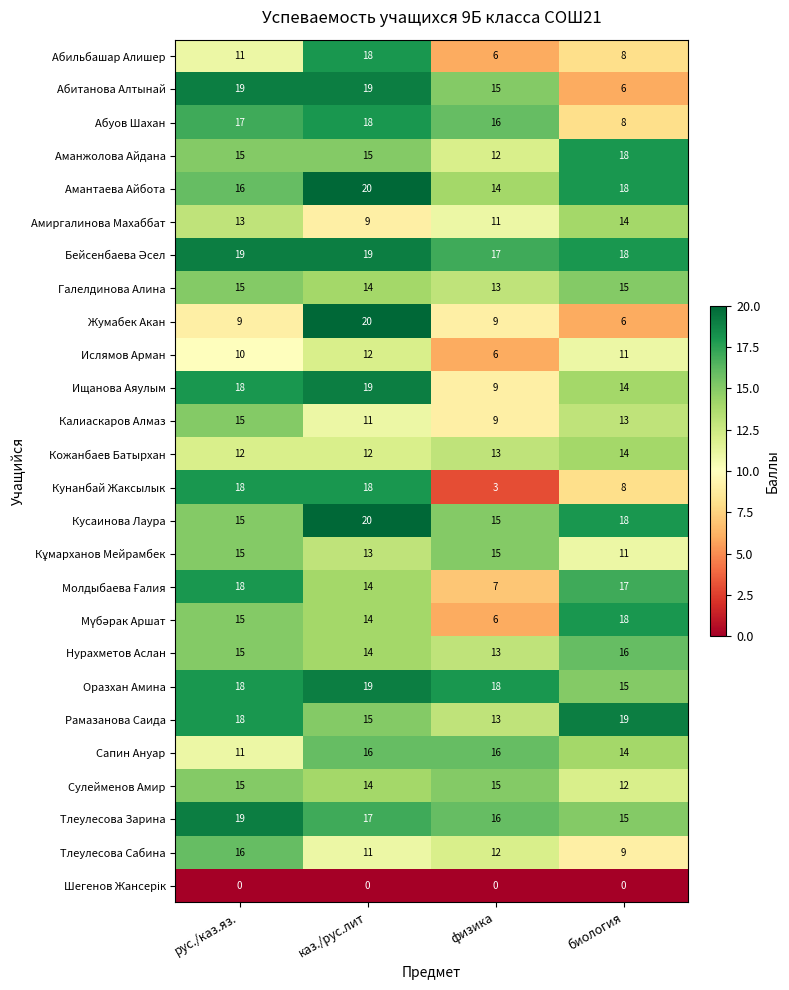

Rank the categories by Калиаскаров Алмаз value from highest to lowest.

рус./каз.яз., биология, каз./рус.лит, физика